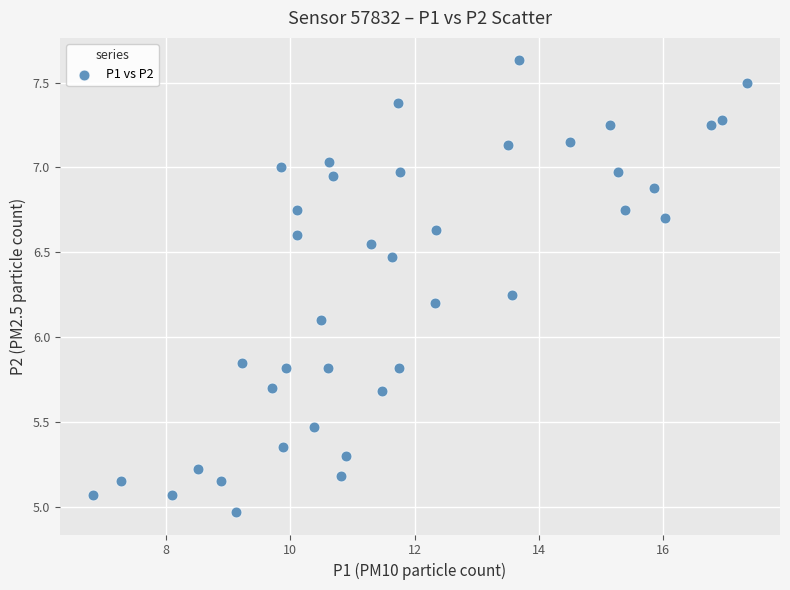

What is the range of X values (max minus min)?

10.5